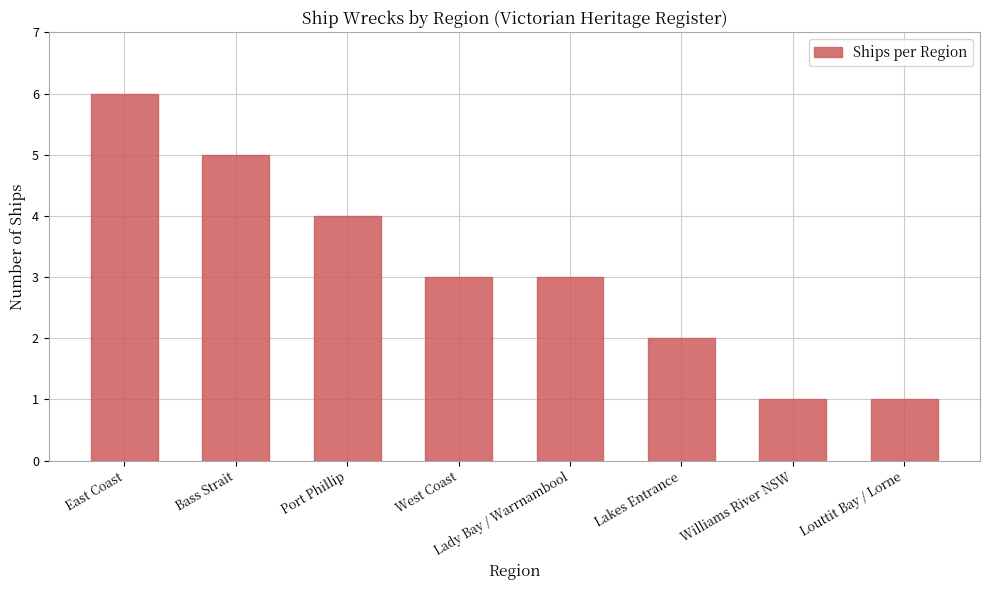

What value does the data have at Port Phillip?

4